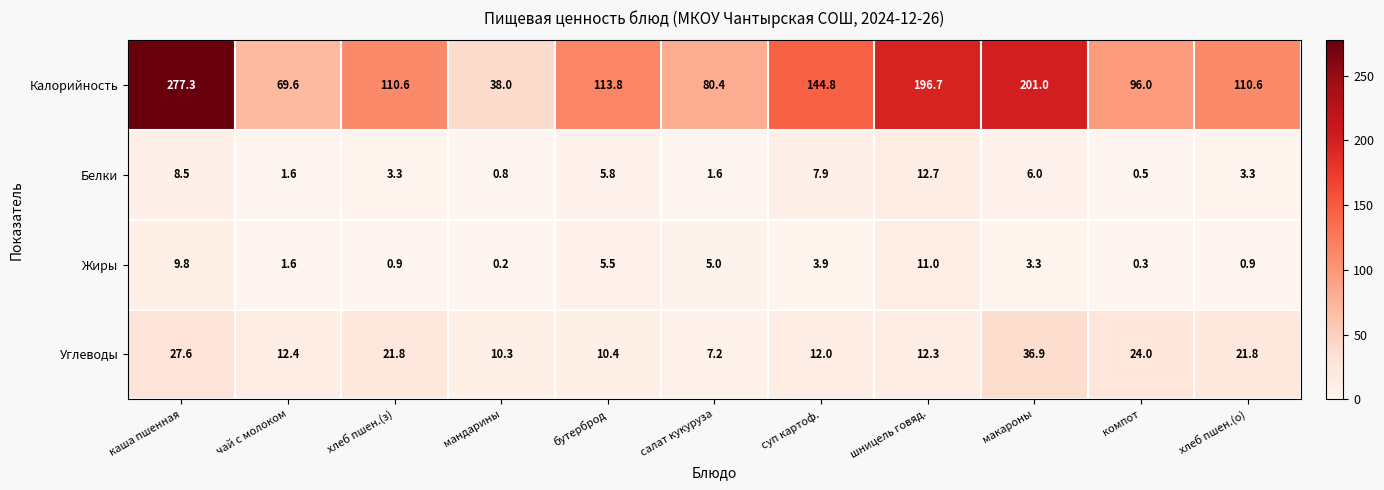

The Калорийность series shows 80.4 at салат кукуруза. True or false?

True